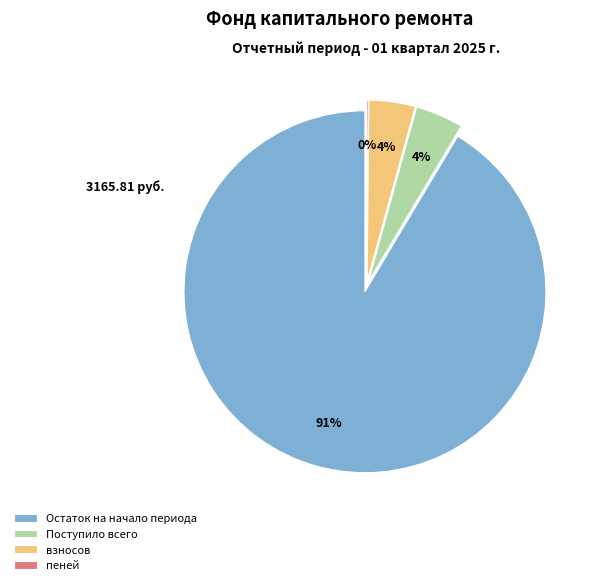

Does Остаток на начало периода represent more than half of the total?

Yes